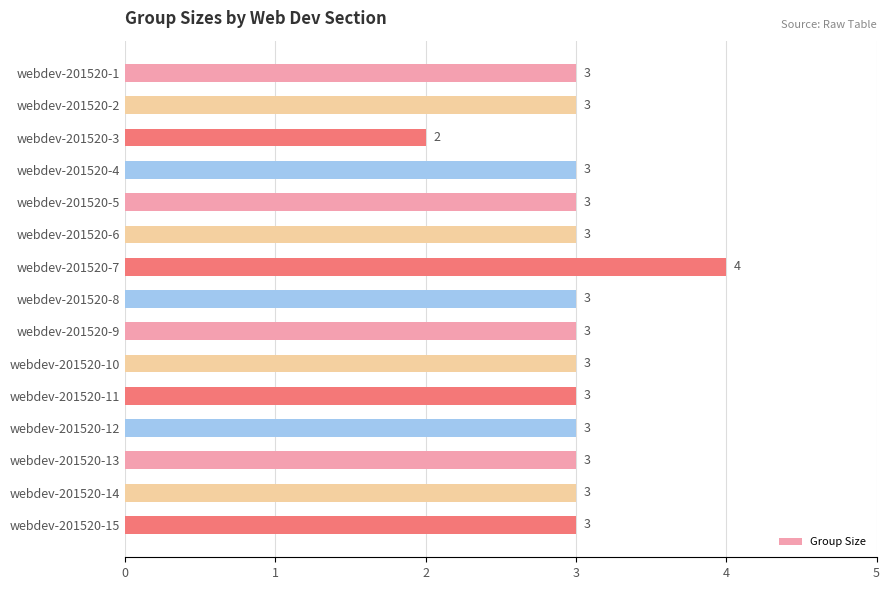

The value at webdev-201520-13 is 5. True or false?

False